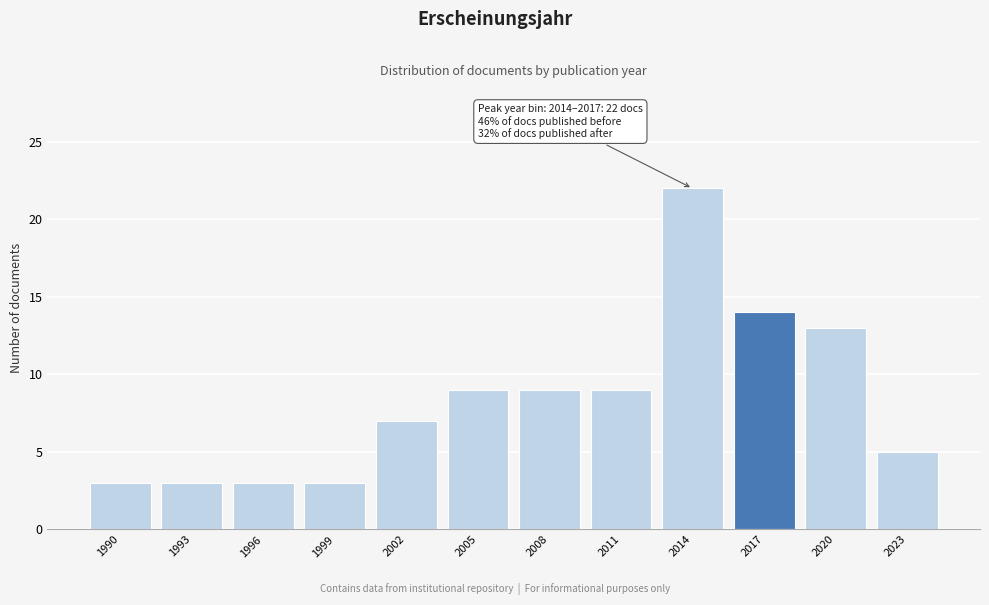

Reading left to right, transcribe all the data shown in this chart.

3	3	3	3	7	9	9	9	22	14	13	5